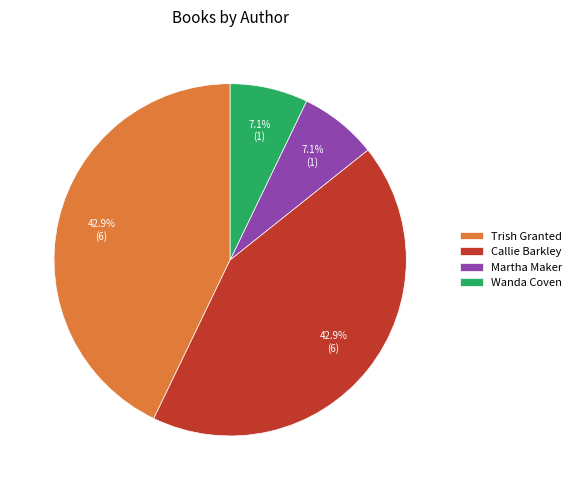

Combined, what portion of the pie is Wanda Coven and Callie Barkley?

50.0%